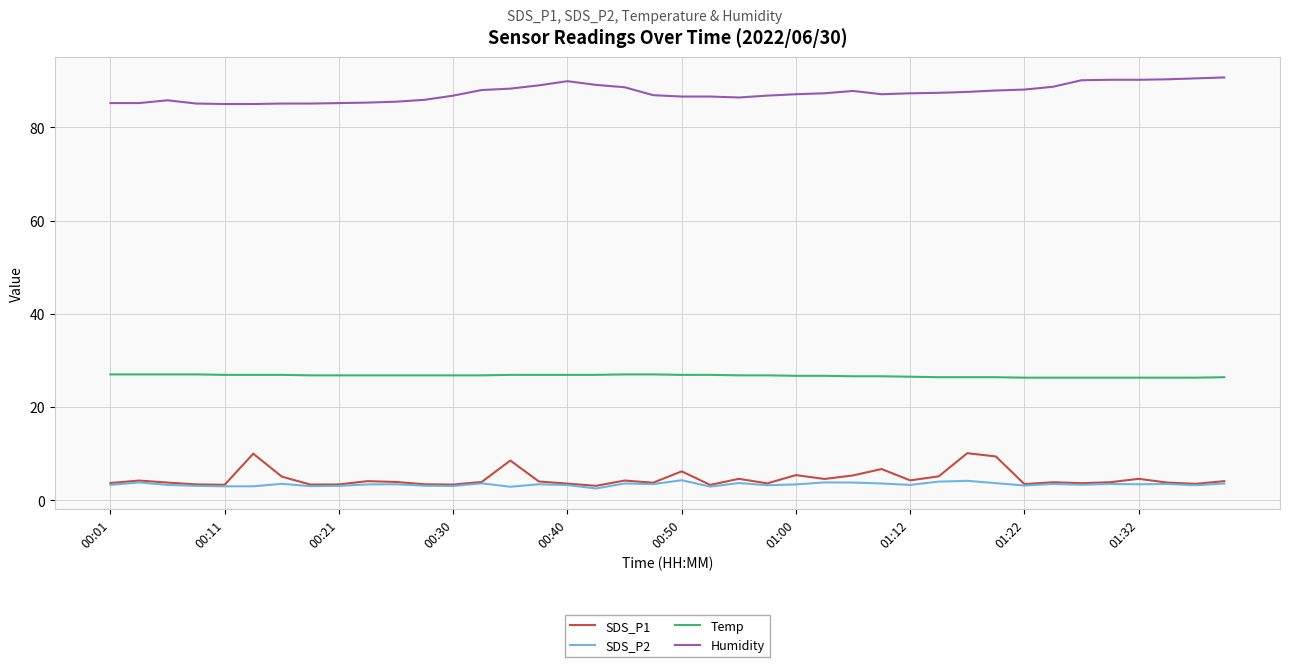

Rank the series by their maximum value, from lowest to highest.

SDS_P2, SDS_P1, Temp, Humidity